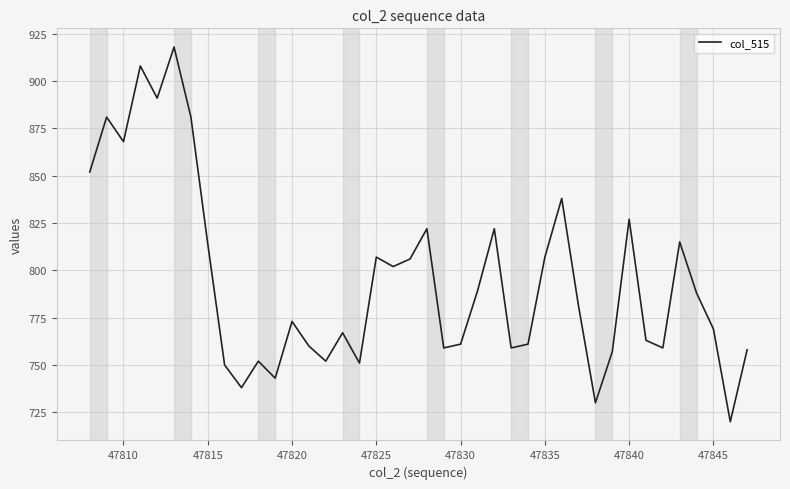

Reading left to right, what are all the values shown in this chart?

852	881	868	908	891	918	881	814	750	738	752	743	773	760	752	767	751	807	802	806	822	759	761	789	822	759	761	807	838	781	730	757	827	763	759	815	788	769	720	758